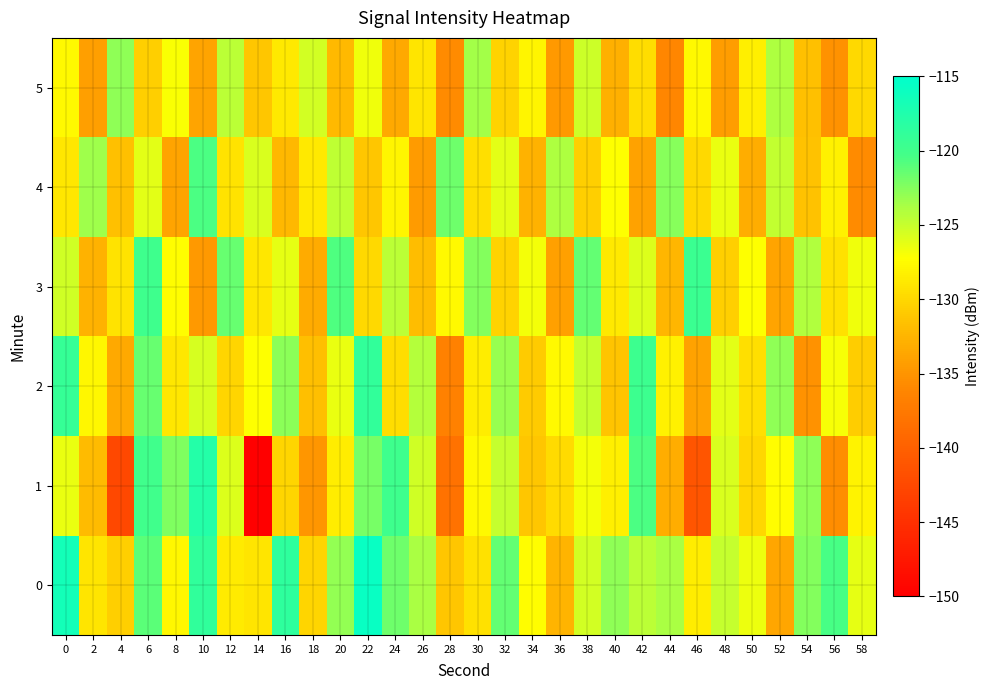

Which label corresponds to the smallest value in the chart?

14